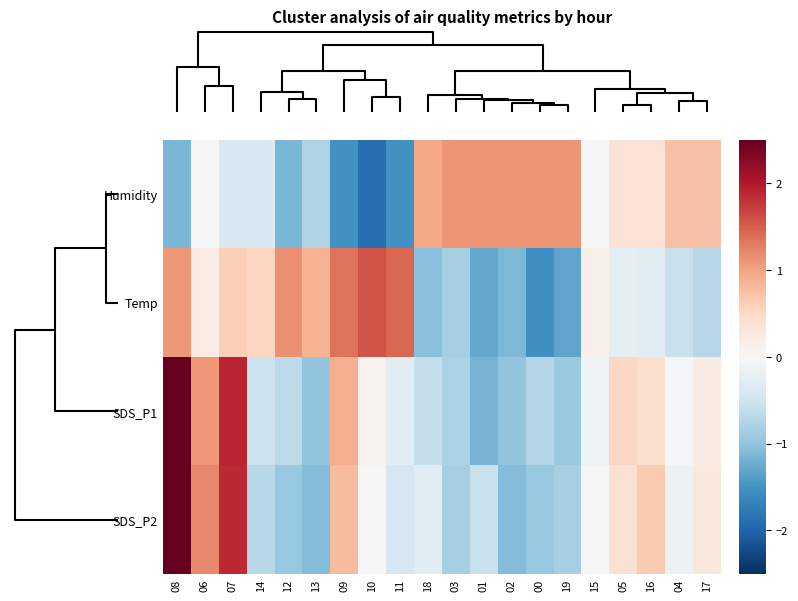

What is the smallest value displayed?

-1.9